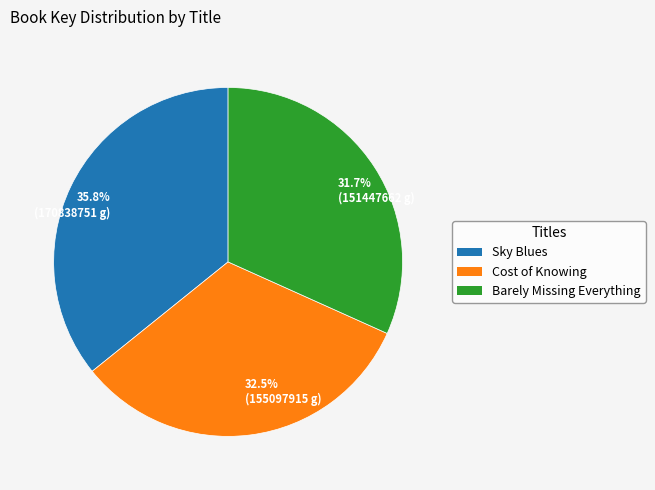

Does 35.8% (170838751 g) account for over 50% of the chart?

No